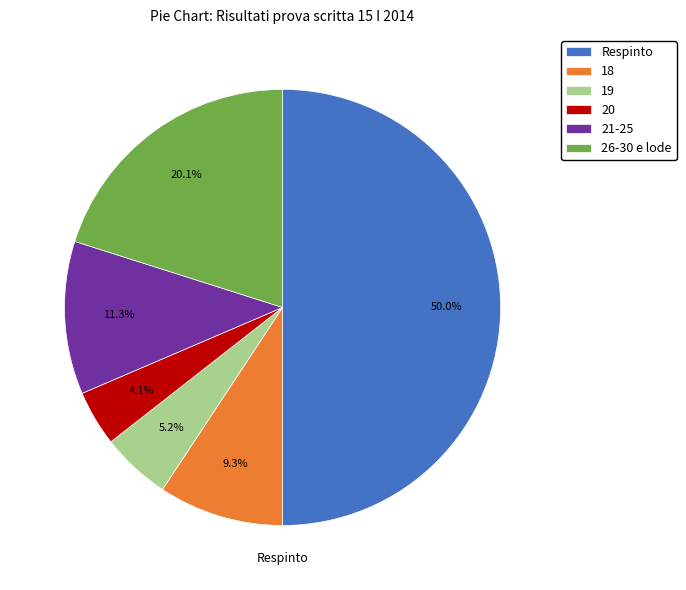

To the nearest percent, what is the difference between the largest and smallest slice percentages?

46%